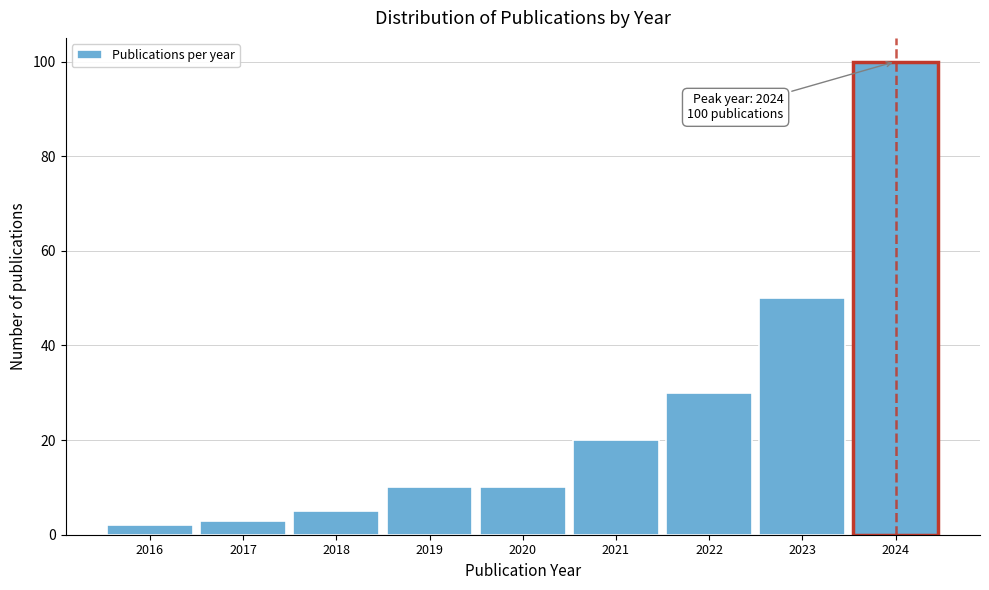

Which range on the x-axis has the tallest bar?

2023.5 to 2024.5